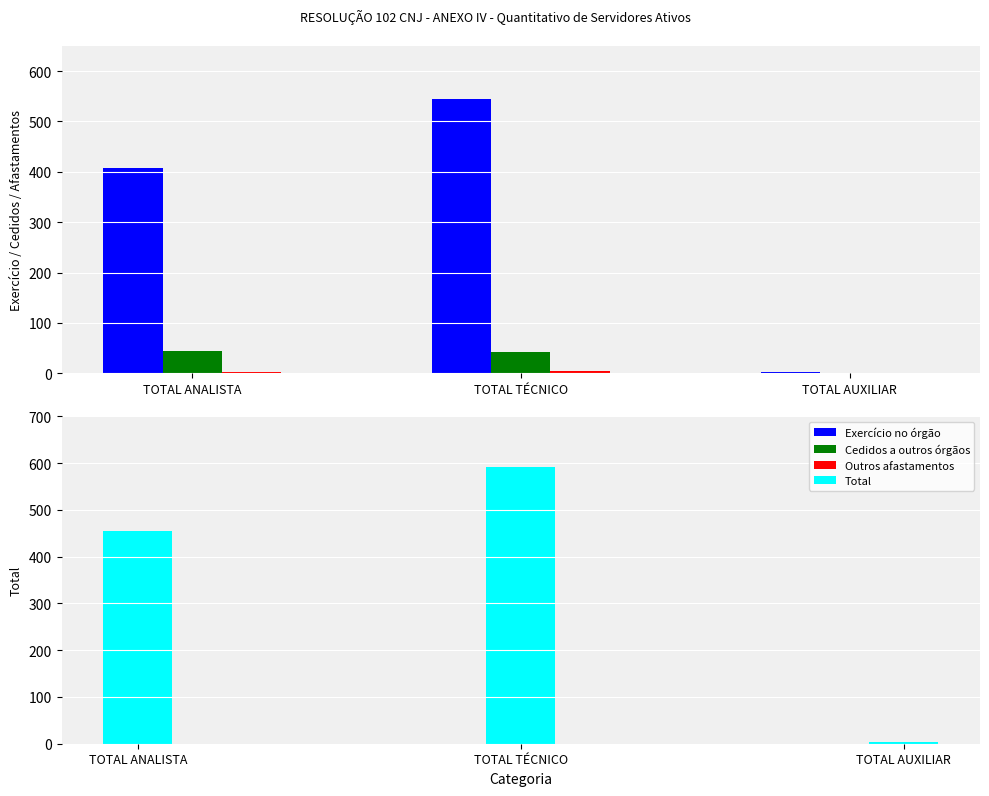

What is the total value across all series at TOTAL TÉCNICO?

1182